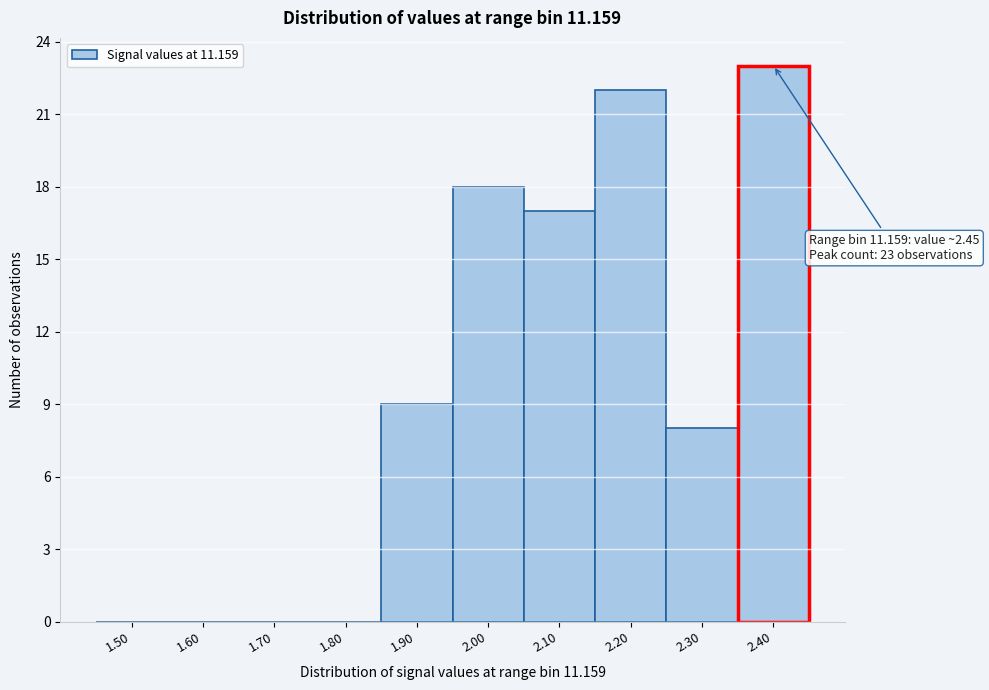

Reading right to left, what are all the values shown in this chart?

2.40=23	2.30=8	2.20=22	2.10=17	2.00=18	1.90=9	1.80=0	1.70=0	1.60=0	1.50=0